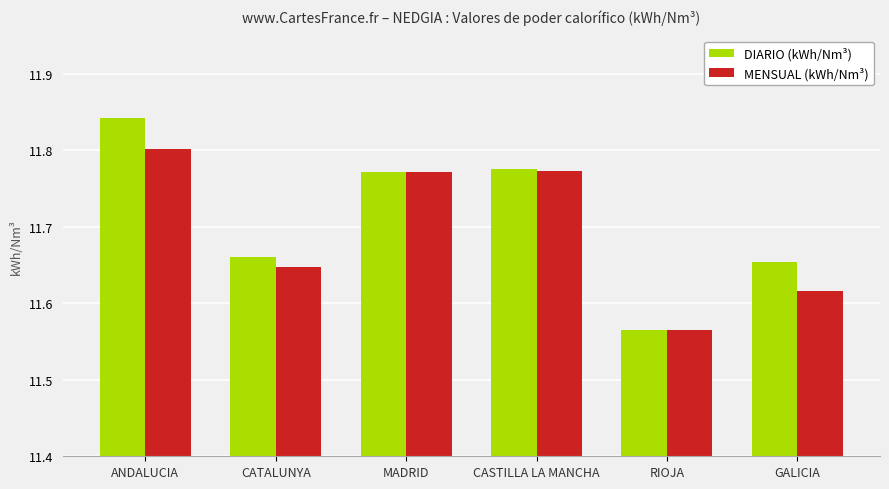

What is the difference between the second highest and second lowest values in the DIARIO (kWh/Nm³) series?

0.1